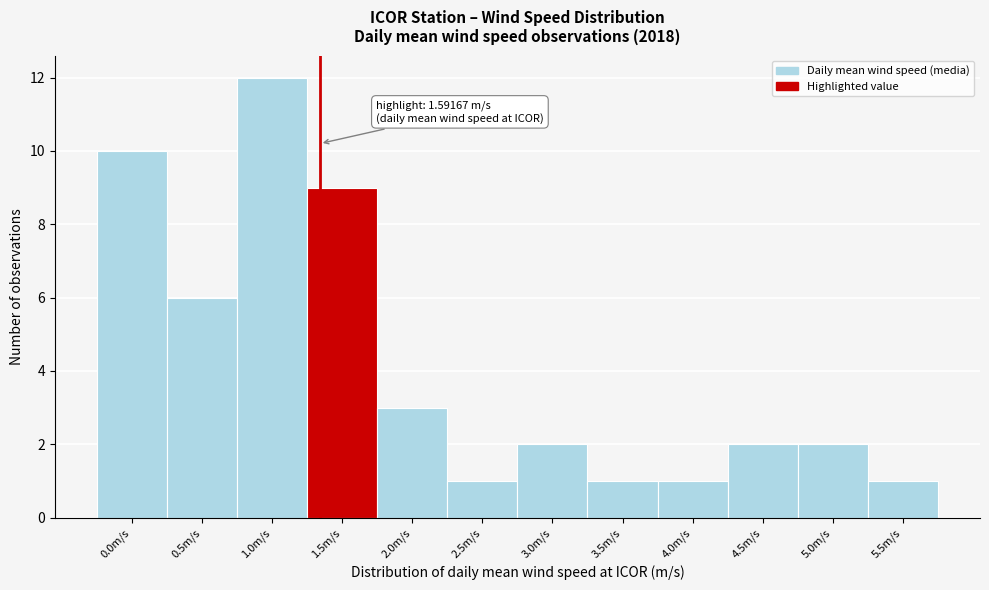

Reading right to left, list all the values displayed in this chart.

1	2	2	1	1	2	1	3	9	12	6	10